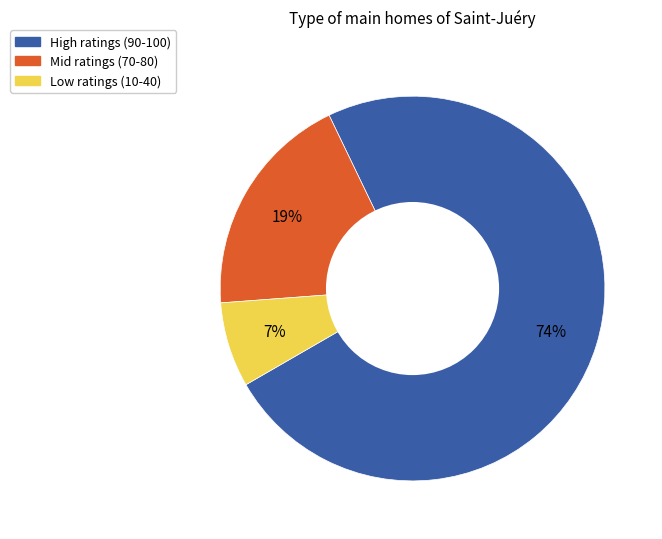

Rank the categories by value from highest to lowest.

High ratings (90-100), Mid ratings (70-80), Low ratings (10-40)